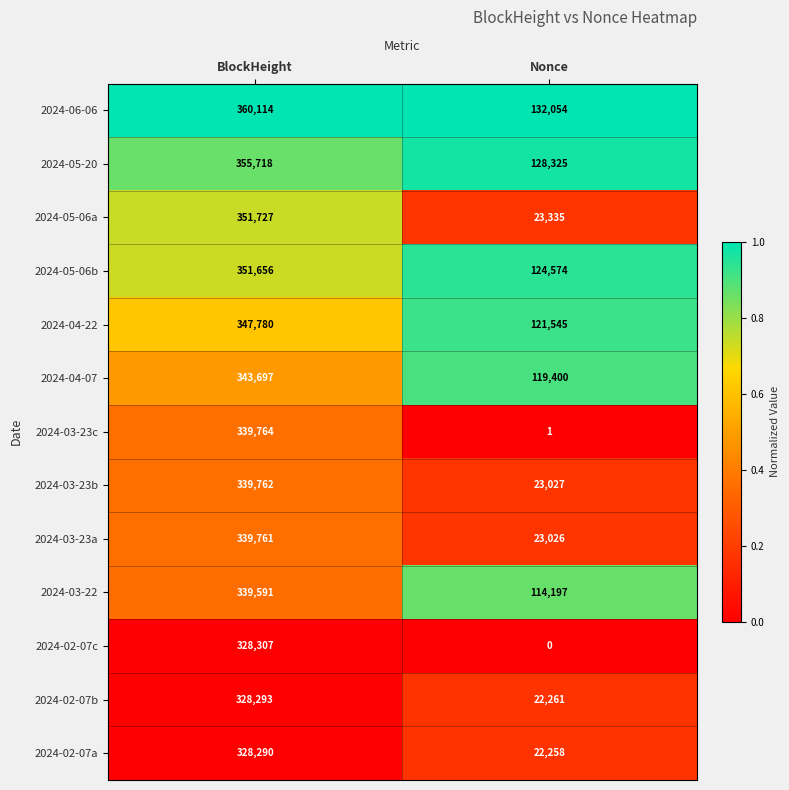

At which category is the sum across all series the highest?

BlockHeight